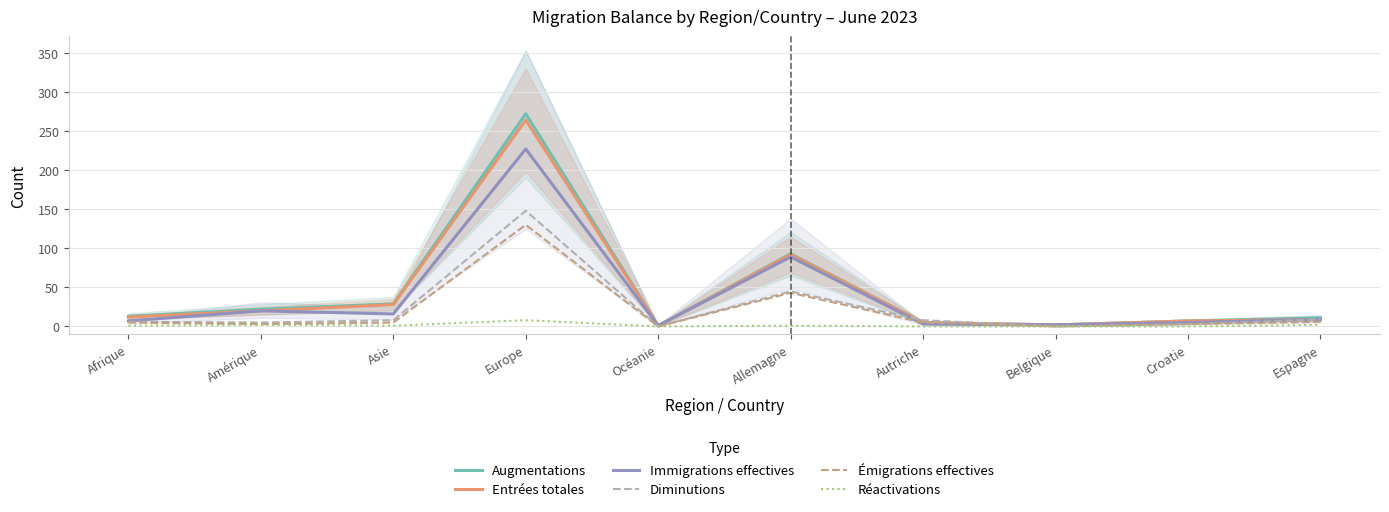

Reading right to left, list all the values displayed in this chart.

Augmentations: Espagne=11	Croatie=7	Belgique=2	Autriche=5	Allemagne=93	Océanie=1	Europe=272	Asie=29	Amérique=22	Afrique=13
Entrées totales: Espagne=9	Croatie=7	Belgique=2	Autriche=5	Allemagne=92	Océanie=1	Europe=264	Asie=28	Amérique=20	Afrique=12
Immigrations effectives: Espagne=9	Croatie=5	Belgique=2	Autriche=3	Allemagne=89	Océanie=1	Europe=227	Asie=16	Amérique=20	Afrique=7
Diminutions: Espagne=9	Croatie=3	Belgique=0	Autriche=8	Allemagne=45	Océanie=0	Europe=148	Asie=8	Amérique=5	Afrique=6
Émigrations effectives: Espagne=6	Croatie=3	Belgique=0	Autriche=5	Allemagne=43	Océanie=0	Europe=130	Asie=5	Amérique=3	Afrique=5
Réactivations: Espagne=2	Croatie=0	Belgique=0	Autriche=0	Allemagne=1	Océanie=0	Europe=8	Asie=1	Amérique=2	Afrique=1